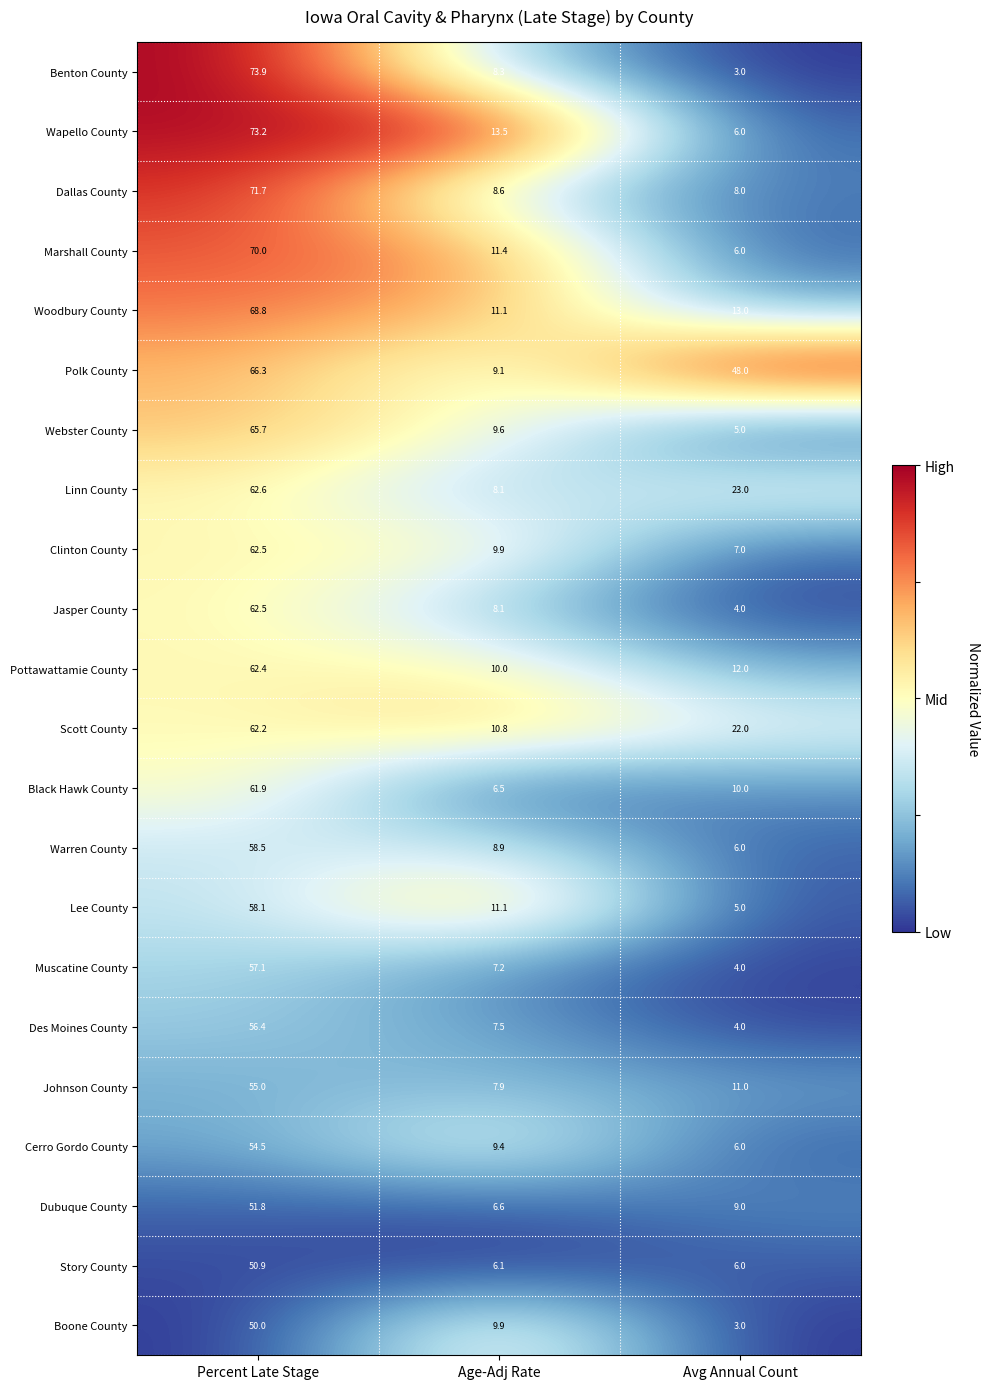

Is the value of Lee County at Age-Adj Rate greater than the value of Linn County at Percent Late Stage?

No